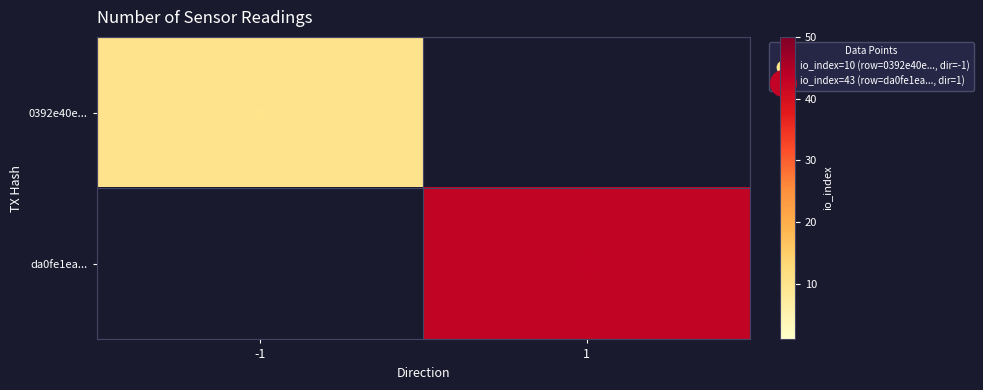

How many series are shown in this chart?

2